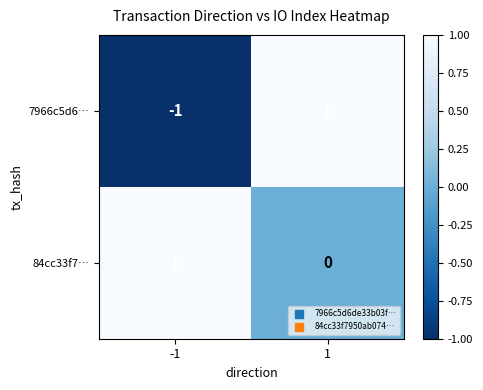

Which series has the largest range (max minus min)?

7966c5d6…